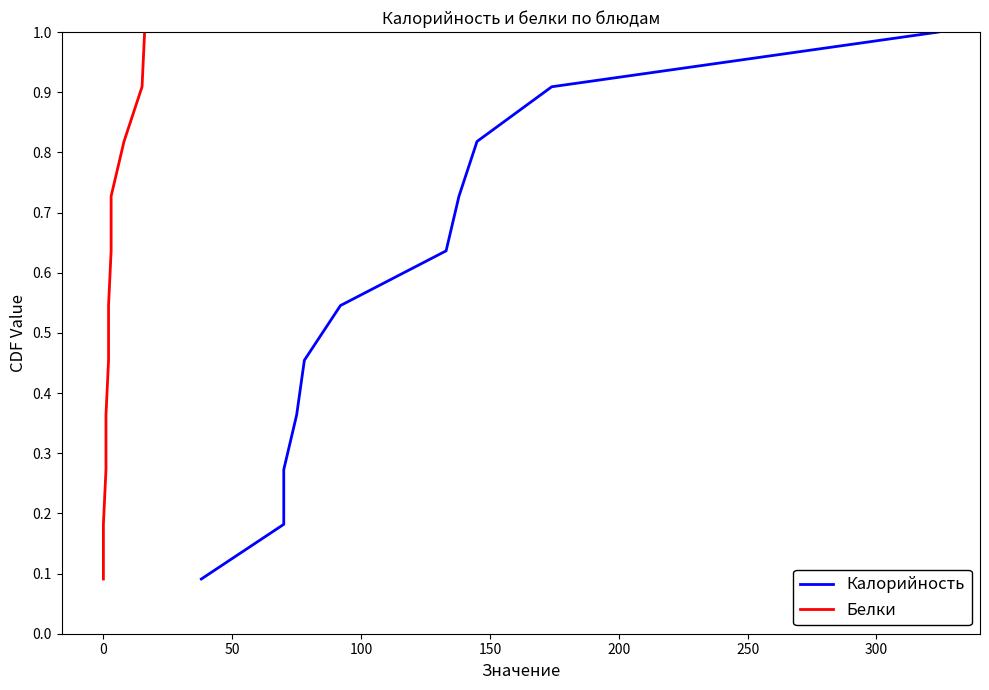

How many data points does each series have?

11